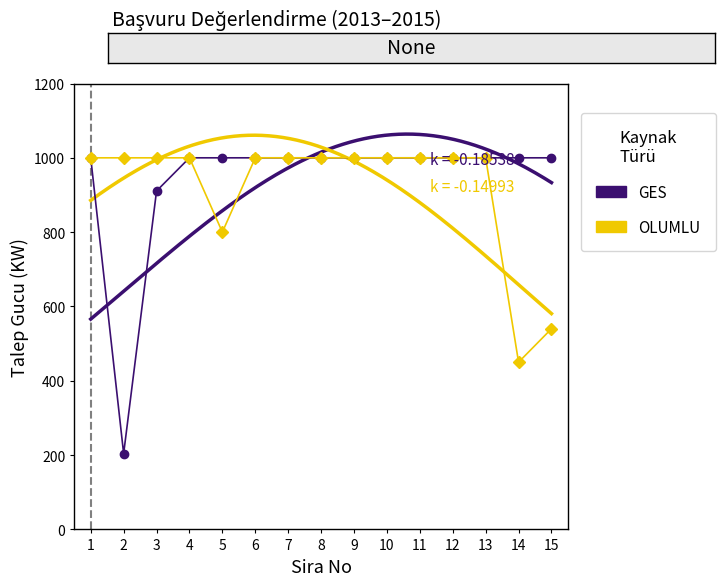

How many distinct data groups are displayed?

2